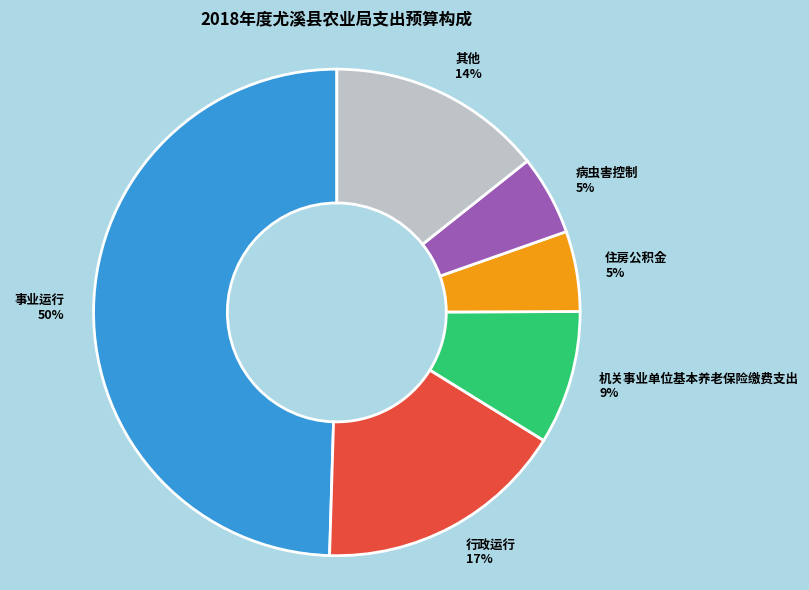

Which has a higher value, 事业运行 or 其他?

事业运行